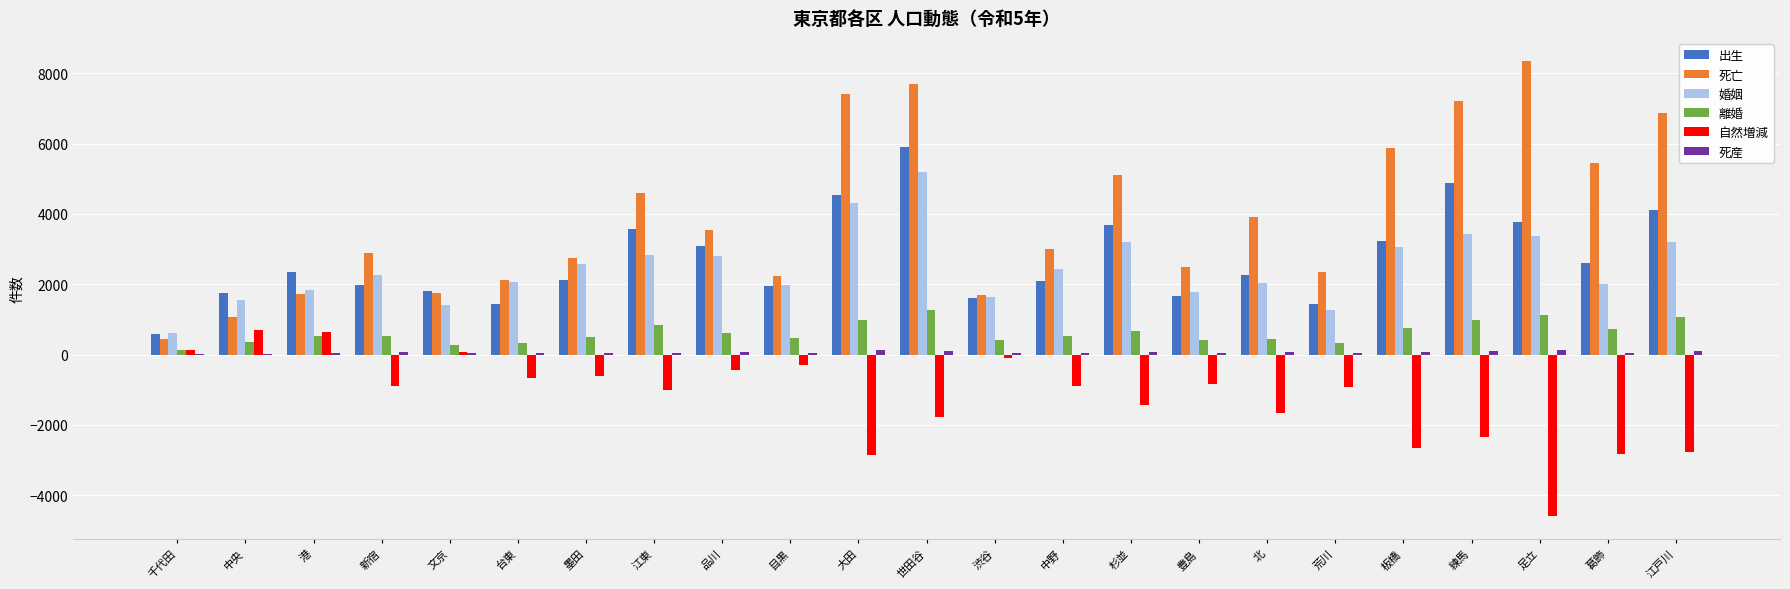

What is the sum of all 離婚 values?

14273